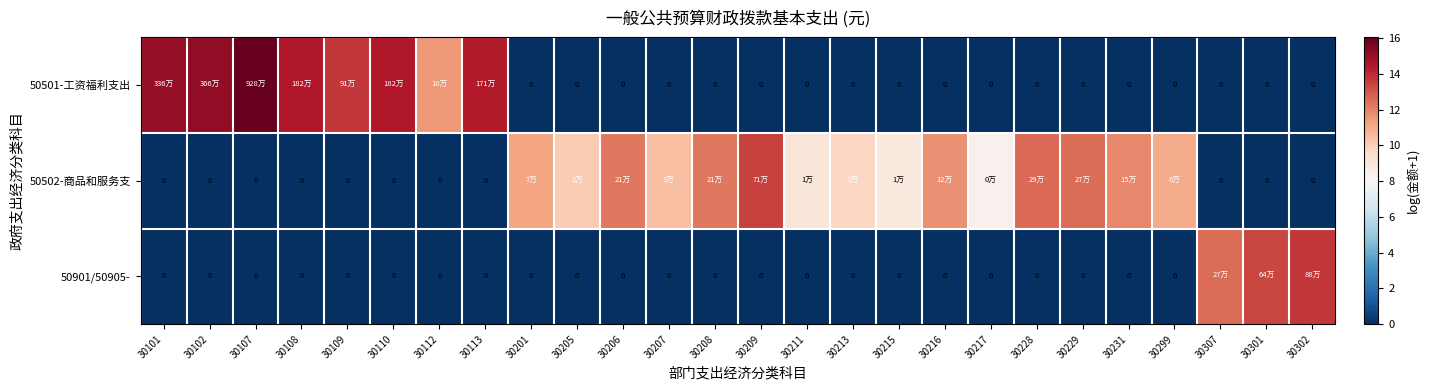

Which series changed the most between 30110 and 30231?

50501-工资福利支出